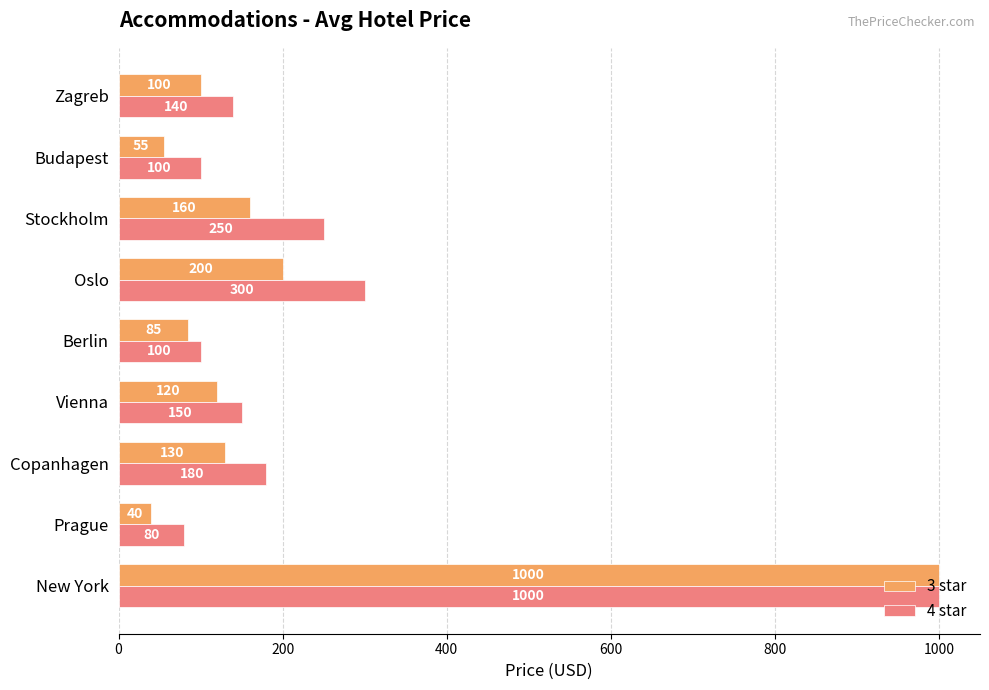

What are all the series names shown in the legend?

3 star, 4 star